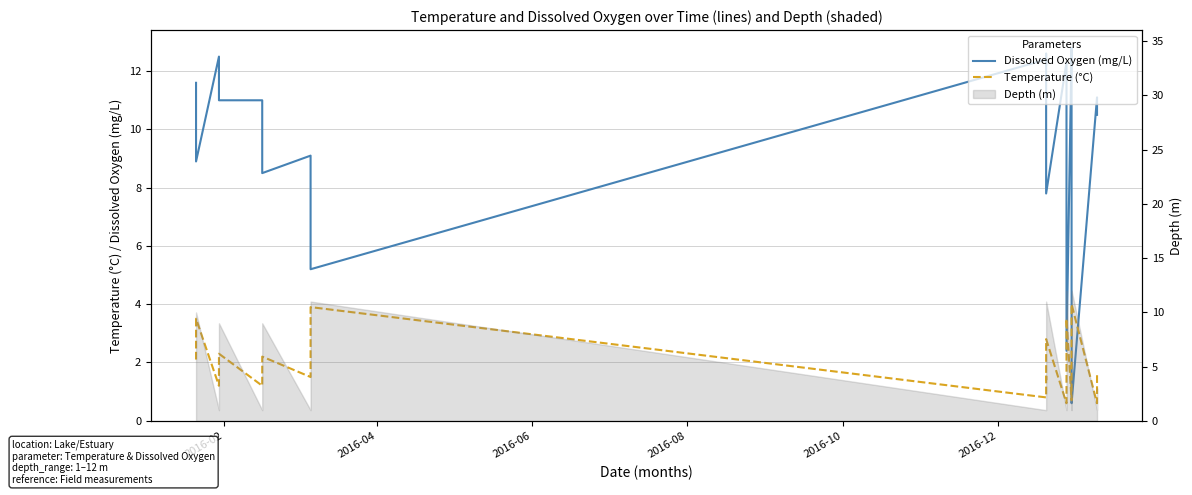

List the series in order of their overall mean, lowest first.

Temperature (°C), Dissolved Oxygen (mg/L)